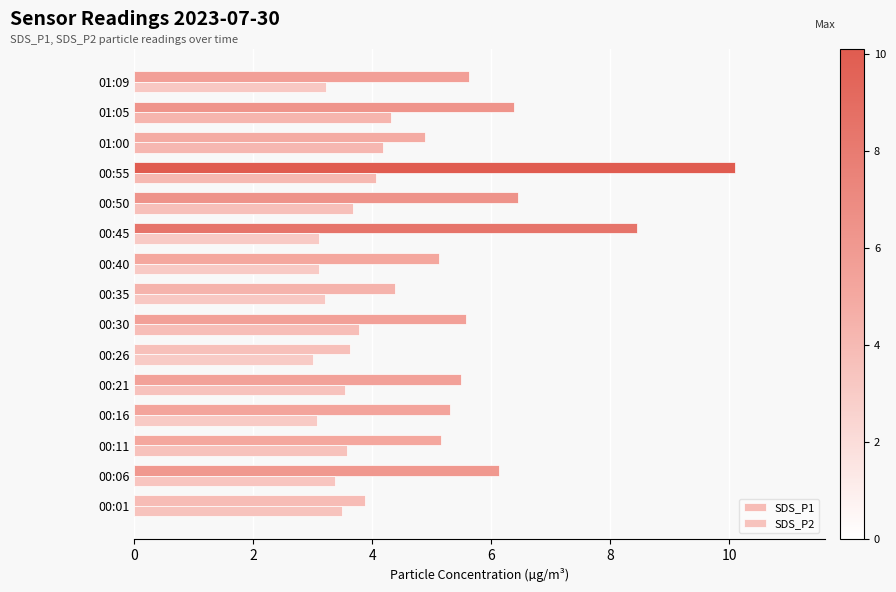

How many distinct data groups are displayed?

2